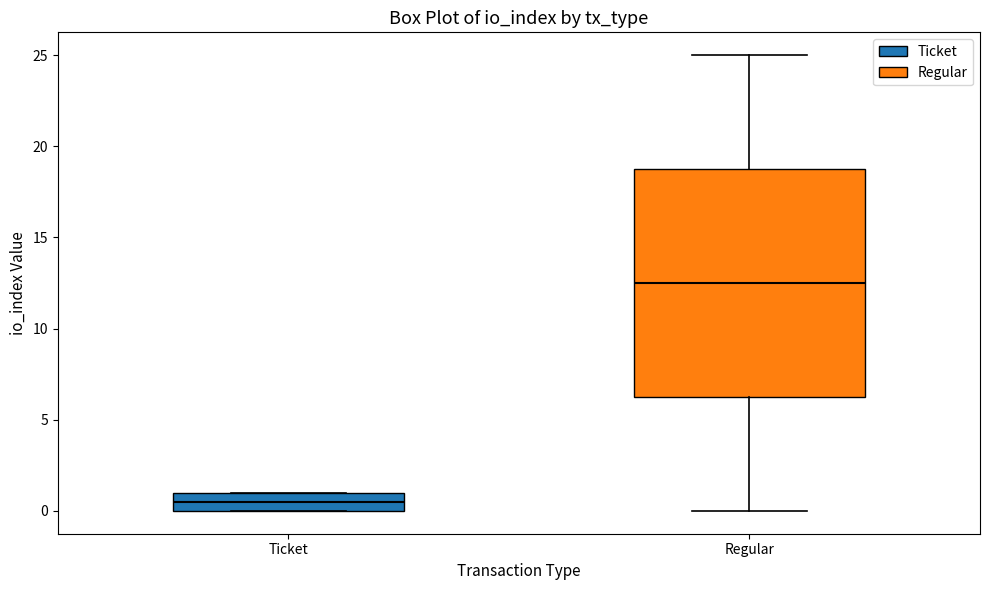

Which box's median line is the highest?

Regular